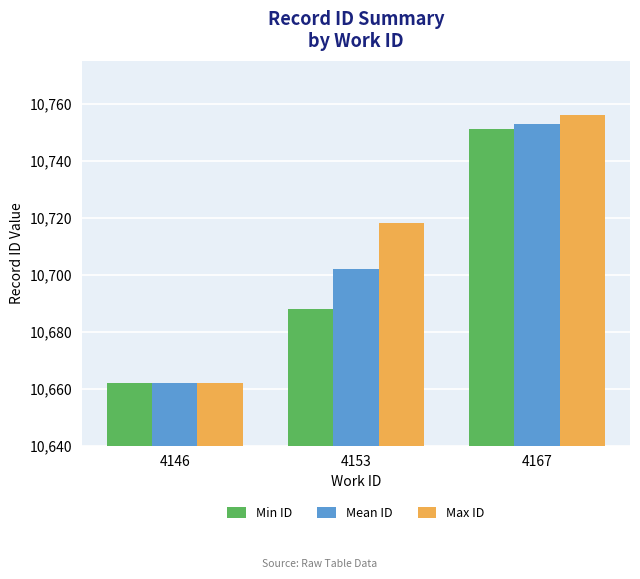

What is the value of the Mean ID bar at the 1st from the left?

10662